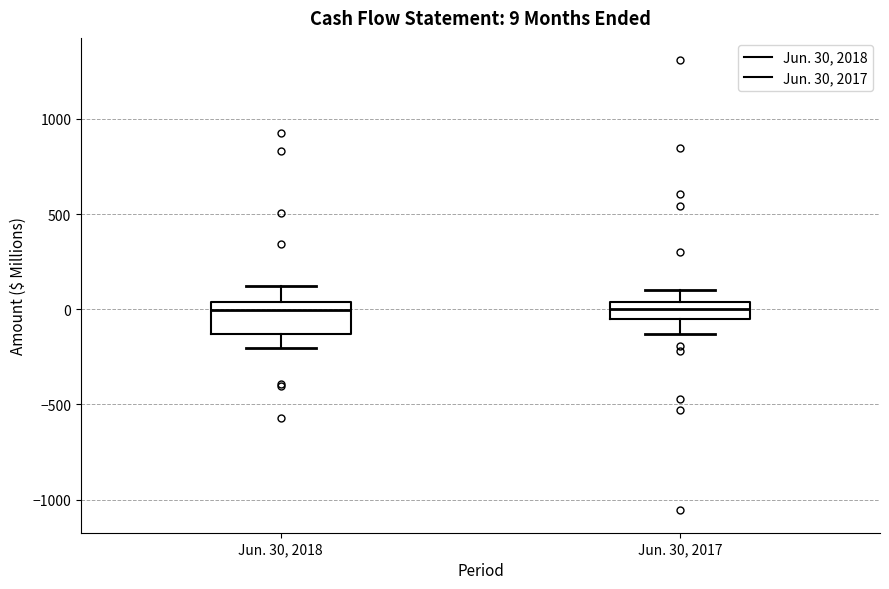

Comparing the boxes themselves (not the whiskers), which one is the tallest?

Jun. 30, 2018